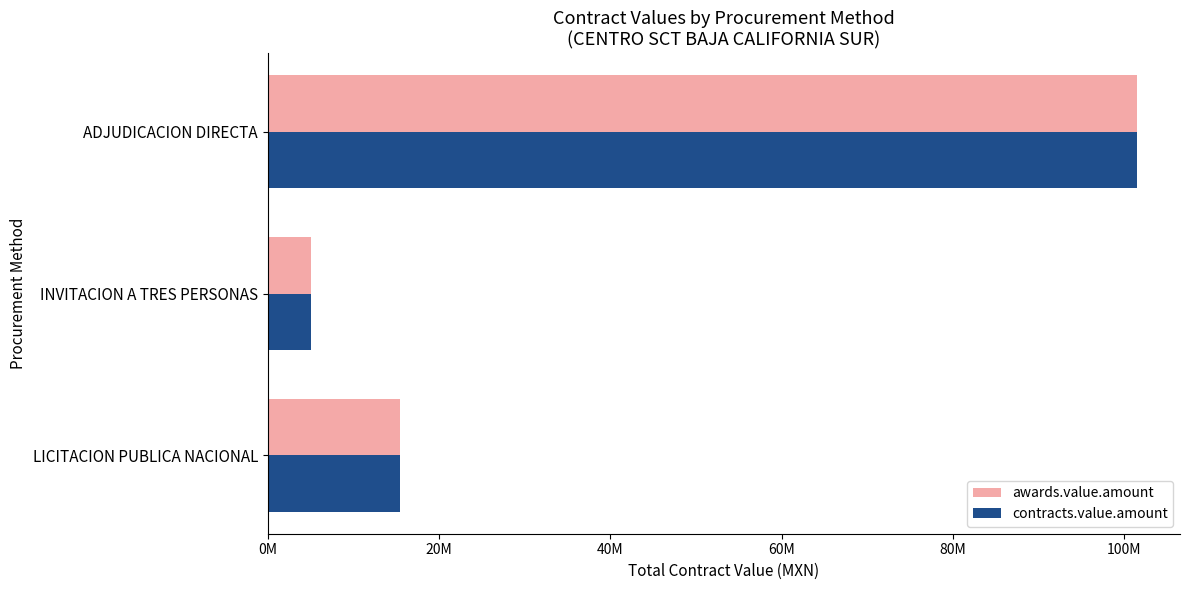

What is the difference between the maximum and minimum values in the awards.value.amount series?

96318802.8